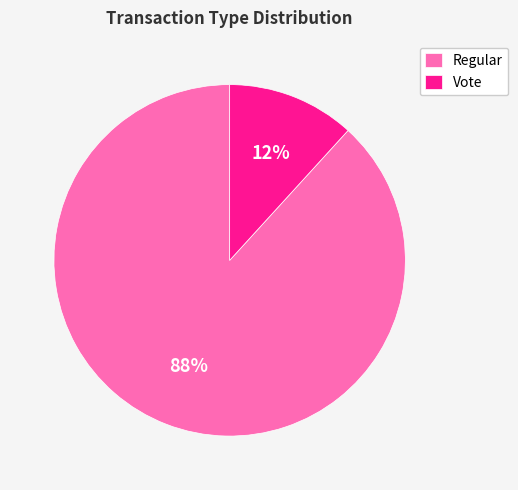

To the nearest percent, what is the combined percentage of Vote and Regular?

100%